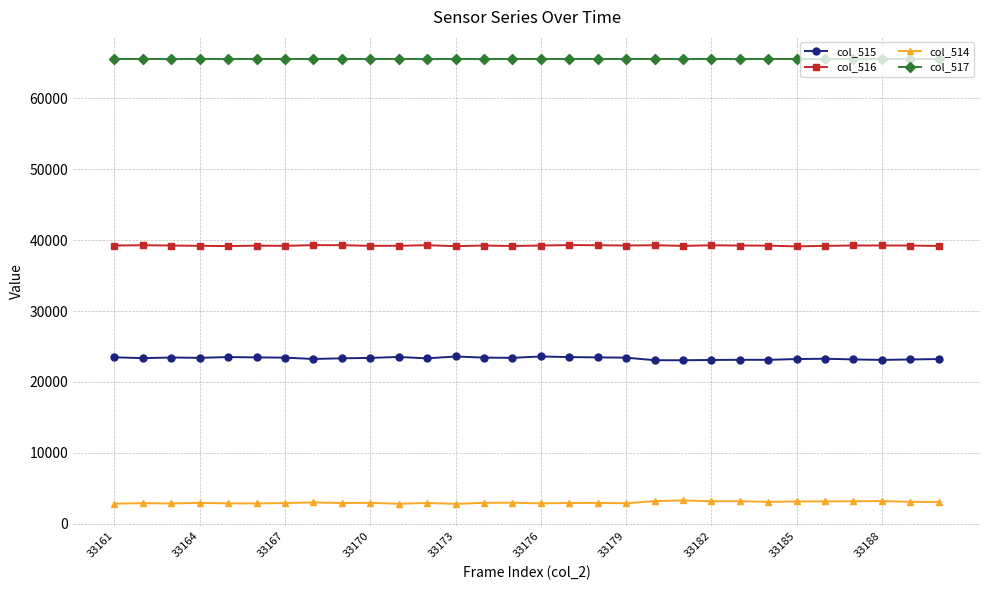

What is the lowest value of the col_515 series?

23057